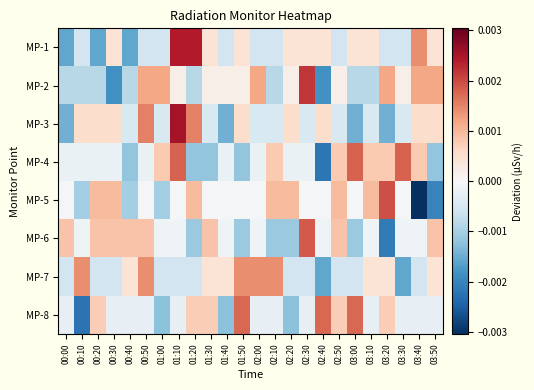

Which has a higher value, 02:20 or 02:40?

02:20